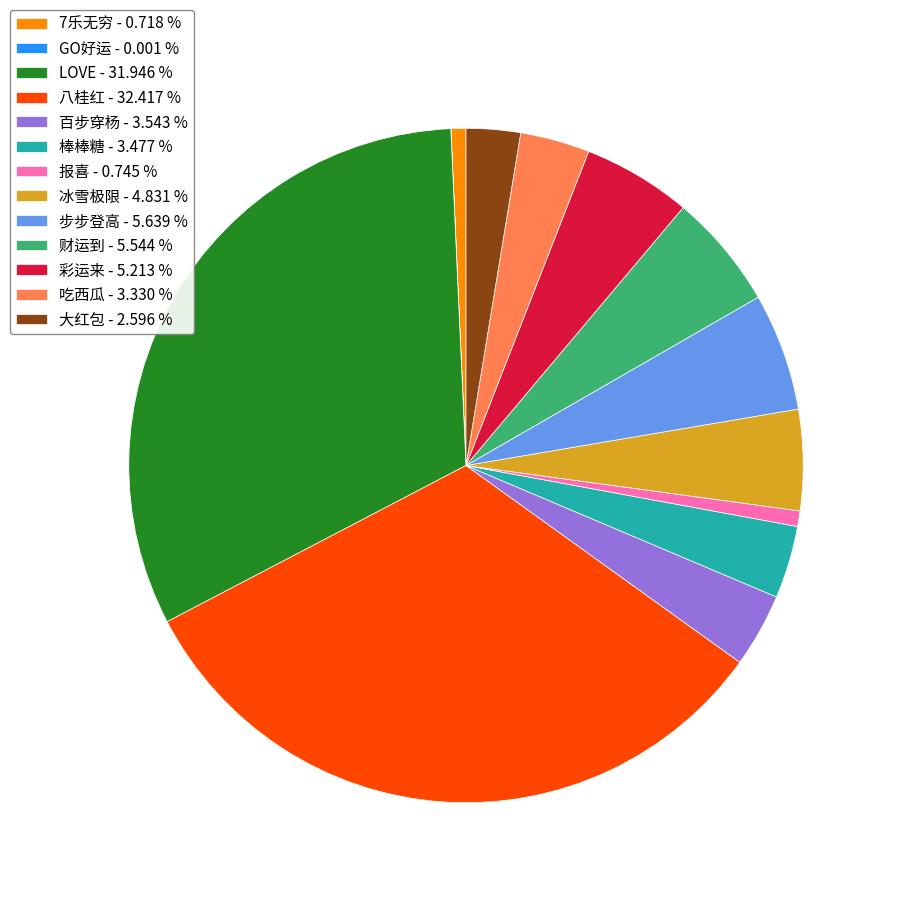

Does 棒棒糖 account for over 50% of the chart?

No